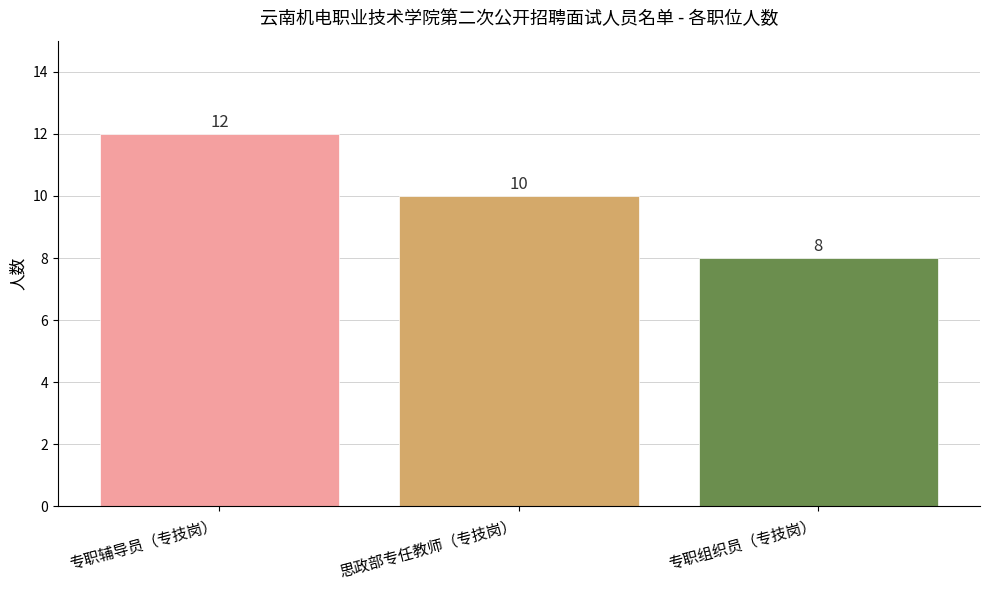

What is the change in value from 专职辅导员（专技岗） to 思政部专任教师（专技岗）?

-2